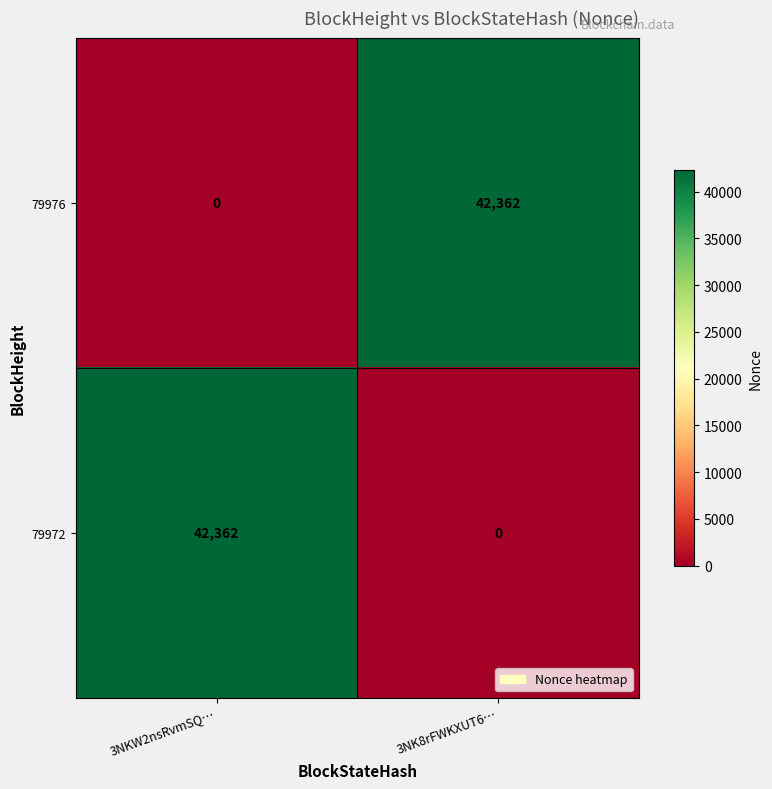

What is the average value of the 79976 series?

21181